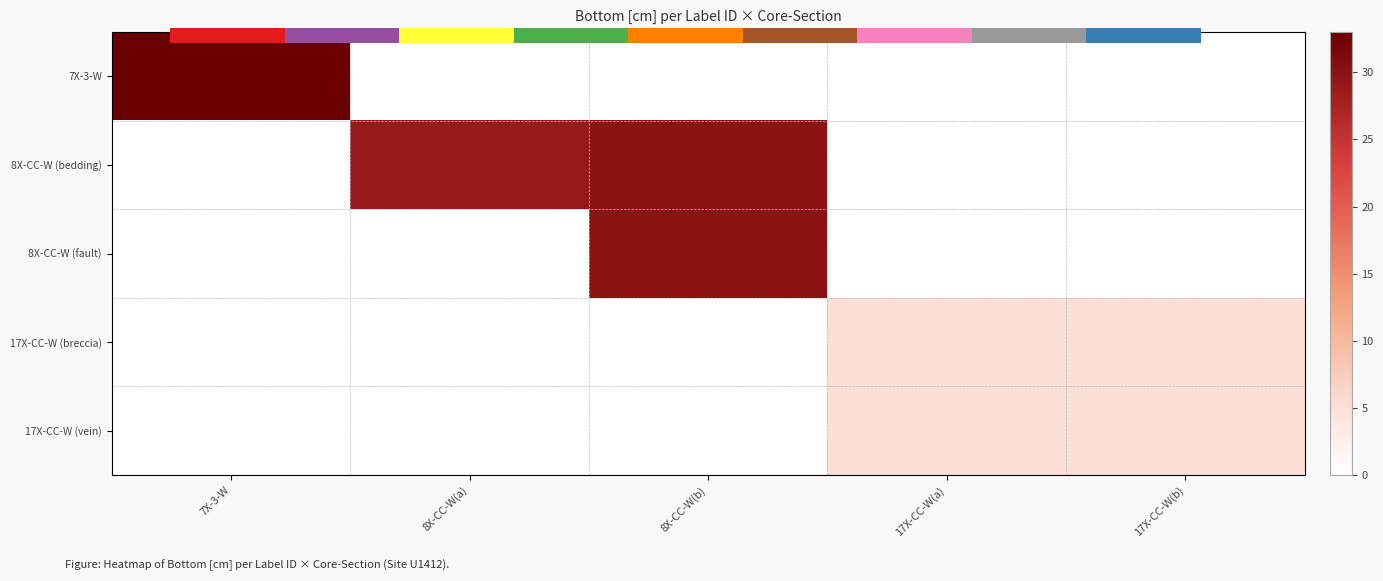

What is the greatest value displayed?

33